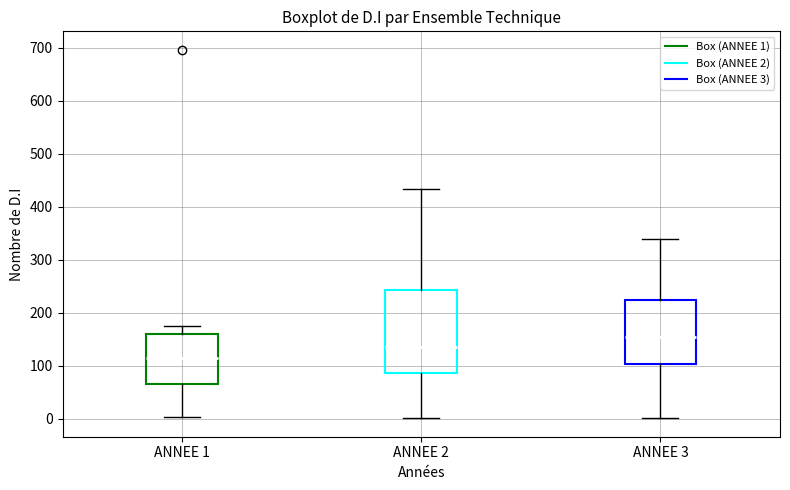

Reading left to right, read every box against the y-axis: the position of its median line, the range the box covers, and the ends of its whiskers. The values are not printed on the chart, so give them approximately, as read against the axis.

ANNEE 1: median 110, box 70 to 160, whiskers 0 to 180
ANNEE 2: median 140, box 90 to 240, whiskers 0 to 430
ANNEE 3: median 160, box 100 to 220, whiskers 0 to 340